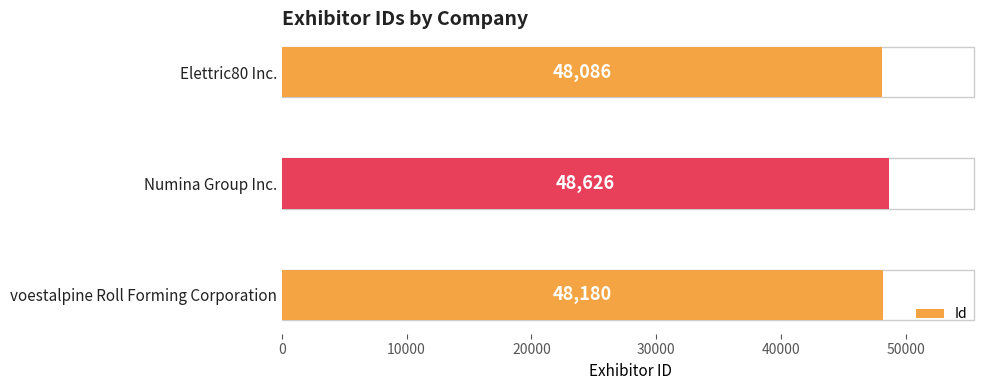

What is the sum of all values?

144892